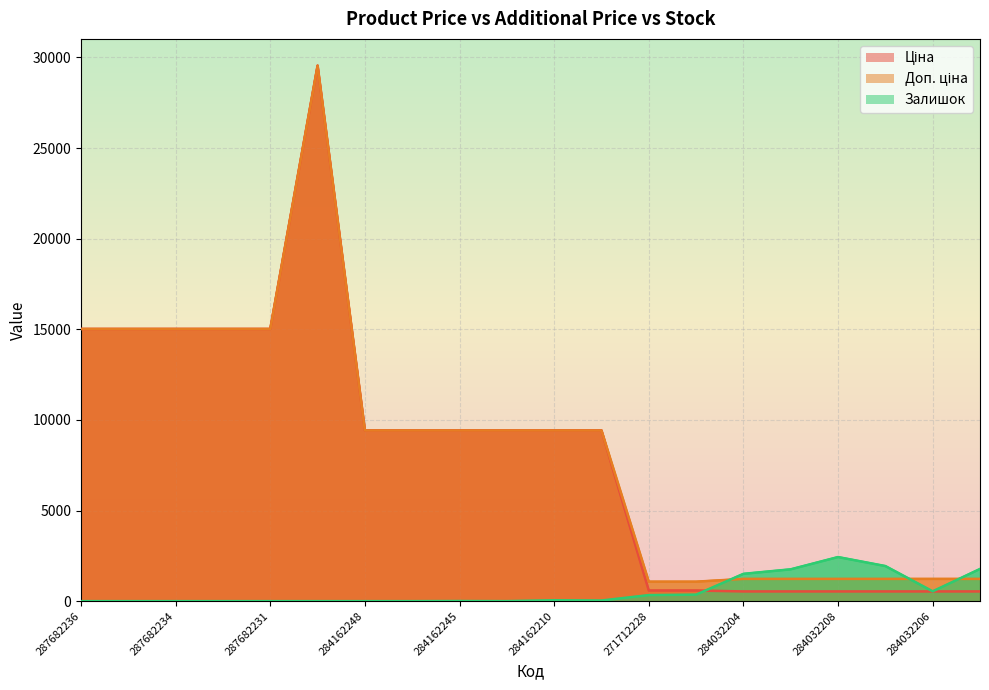

What is the maximum value shown in the chart?

29548.9